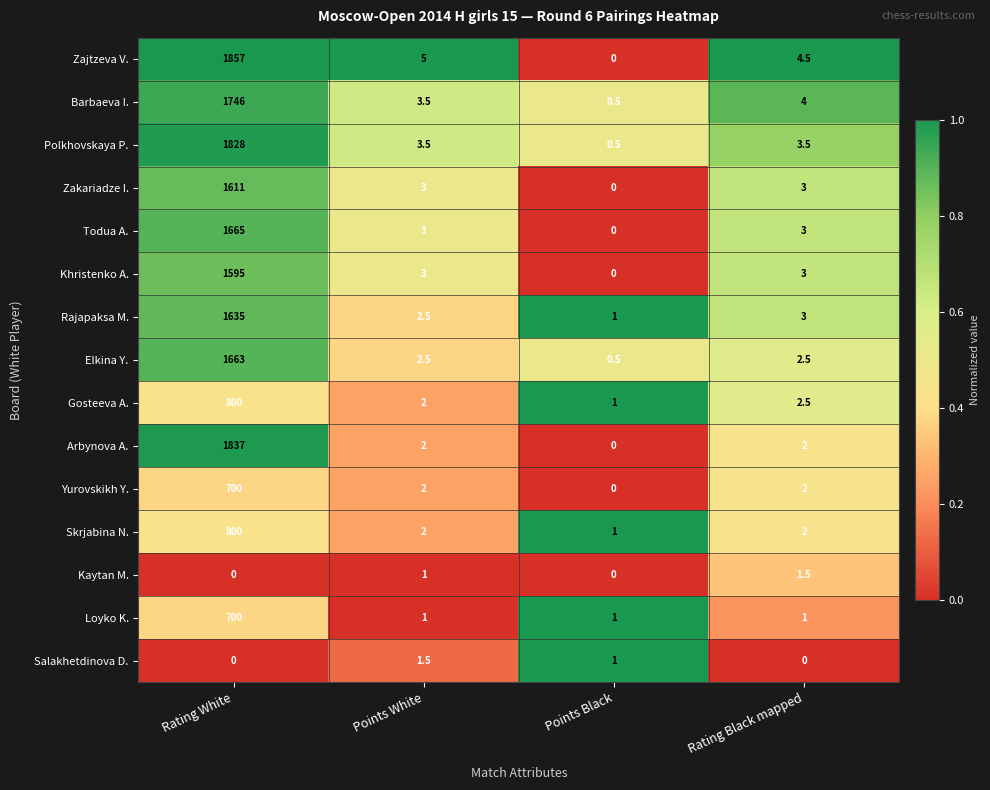

What is the difference between the Loyko K. values at Rating White and Points Black?

699.0